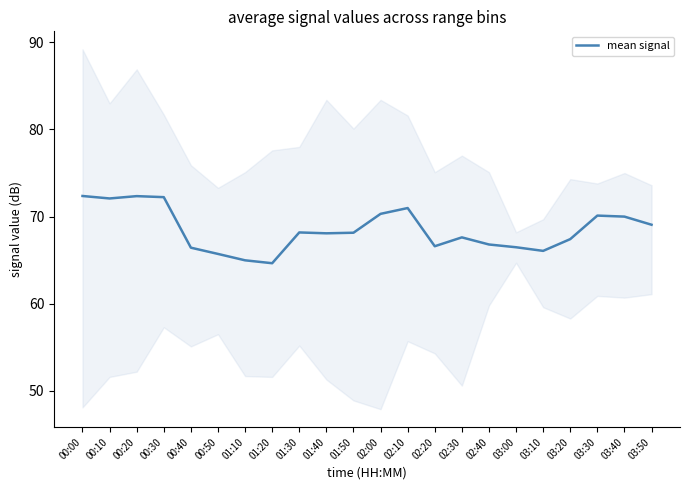

Count the number of data series in this chart.

1